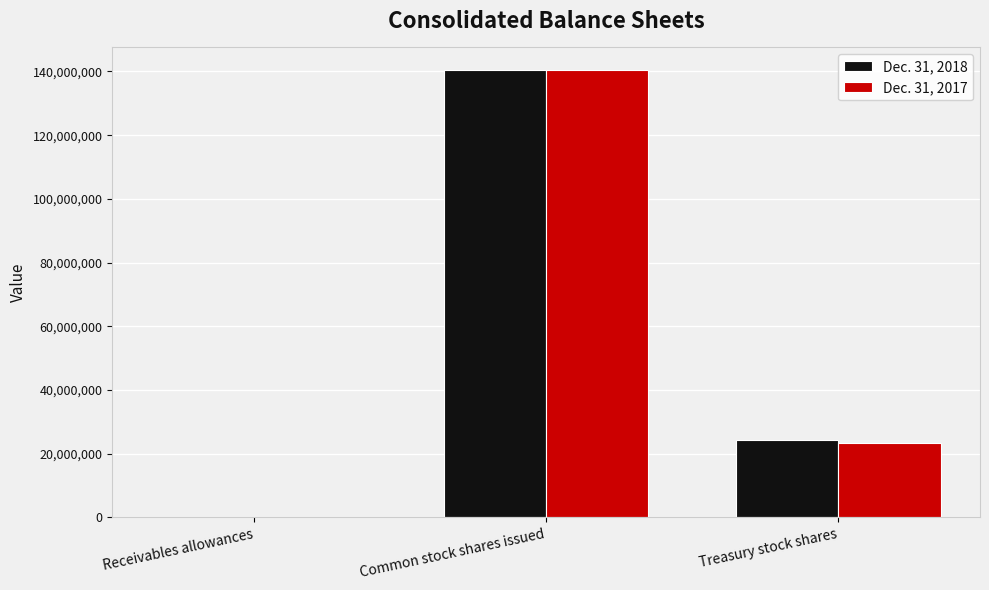

Reading left to right, list all the values displayed in this chart.

Dec. 31, 2018: Receivables allowances=3912	Common stock shares issued=140525055	Treasury stock shares=24401694
Dec. 31, 2017: Receivables allowances=4799	Common stock shares issued=140525055	Treasury stock shares=23428324